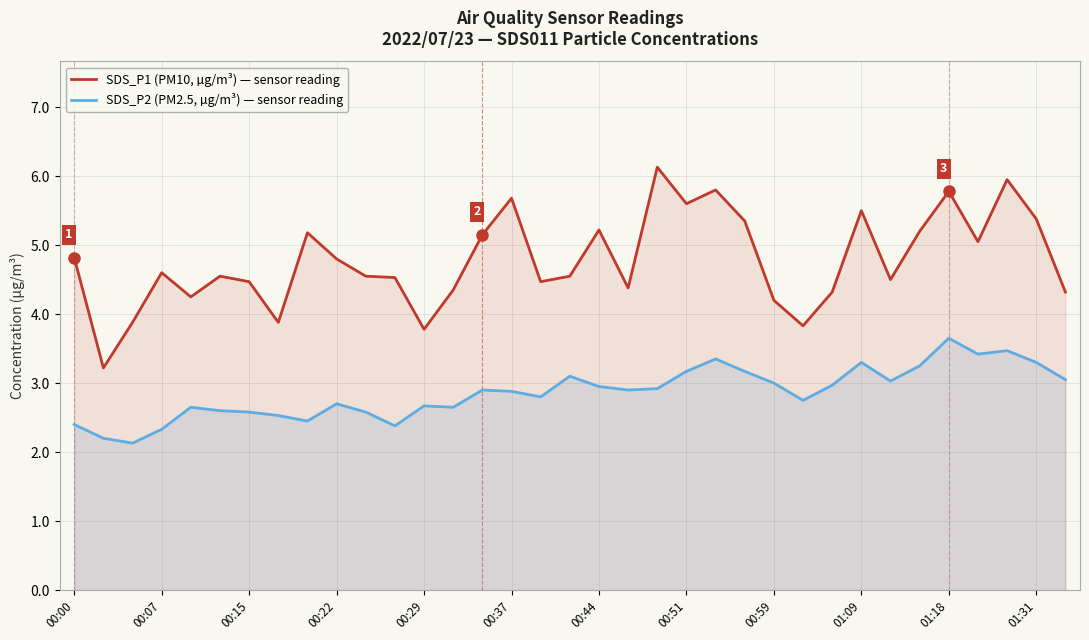

What value does the SDS_P1 (PM10, µg/m³) — sensor reading series have at 01:31?

5.4